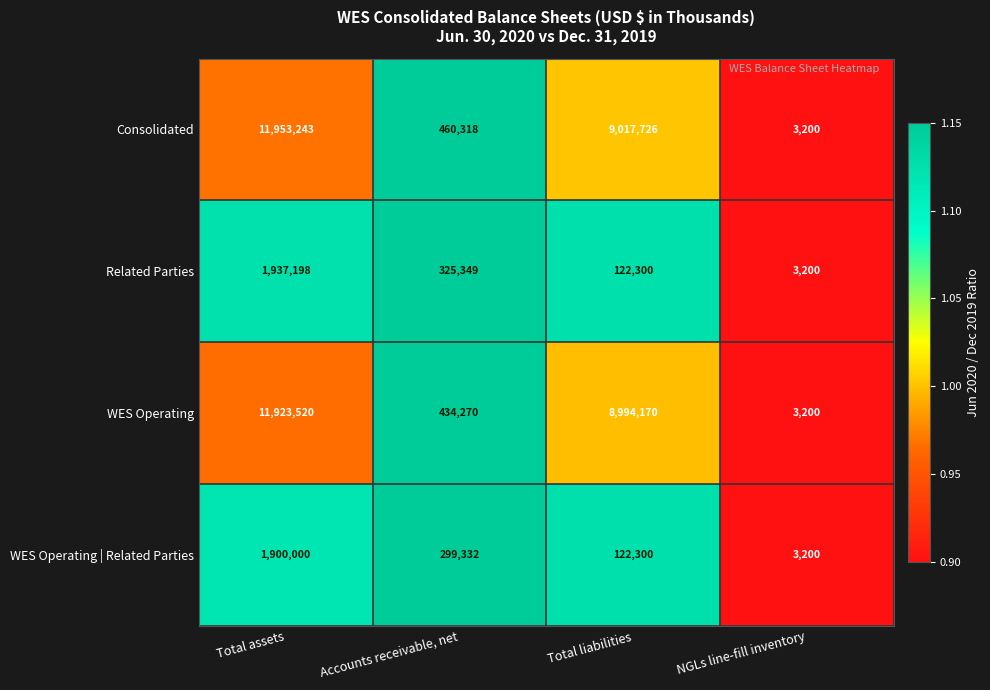

At which label does WES Operating | Related Parties first exceed 299332?

Total assets